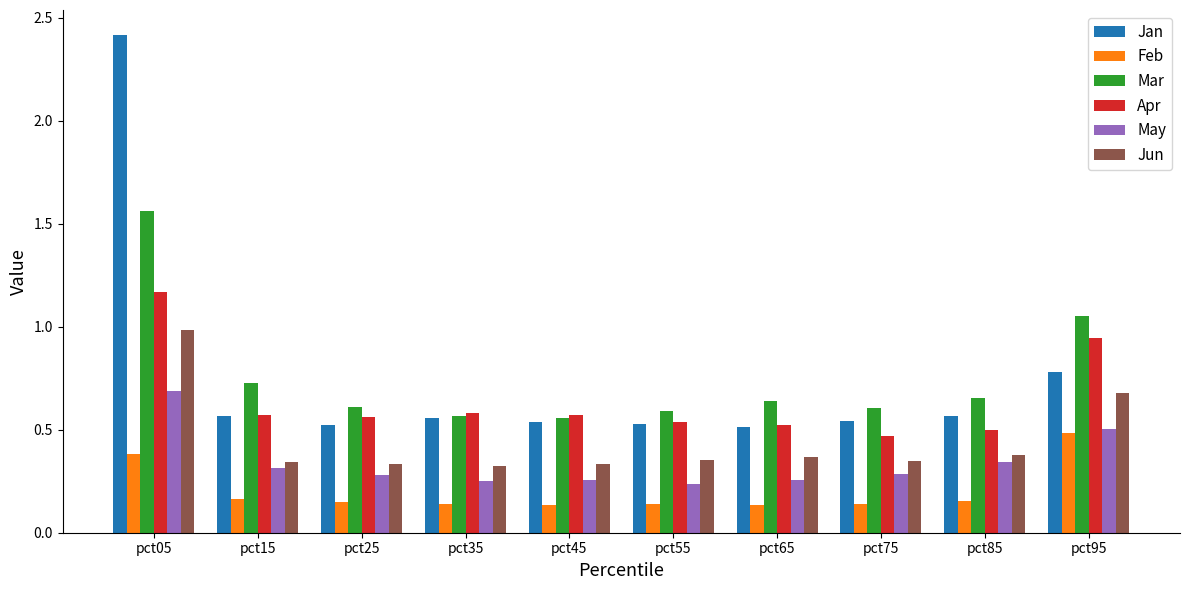

How many bars are there in total?

60